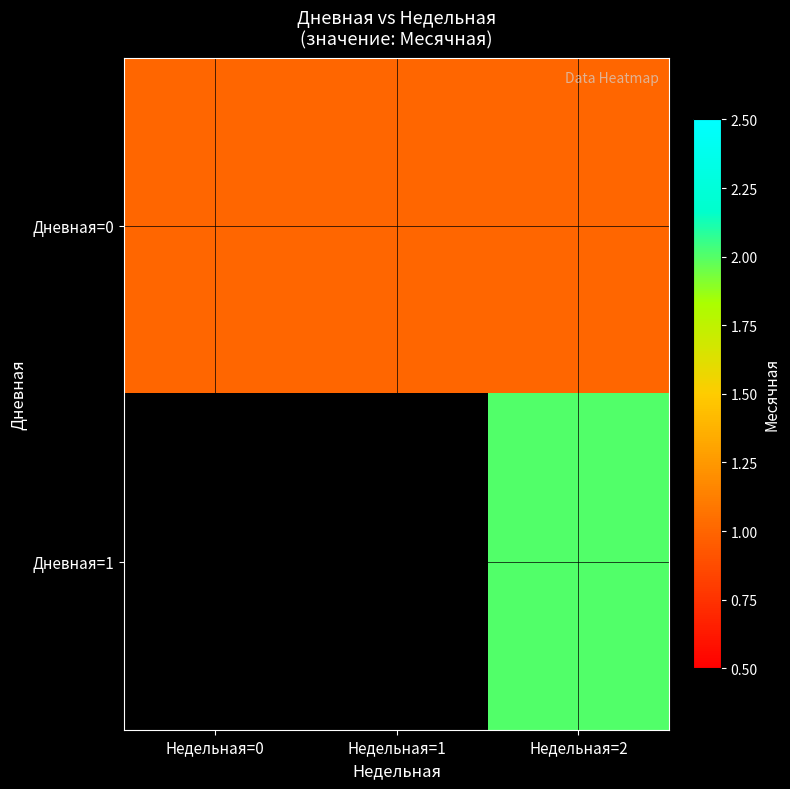

Where is Дневная=0 nearest to the value 1?

Недельная=0